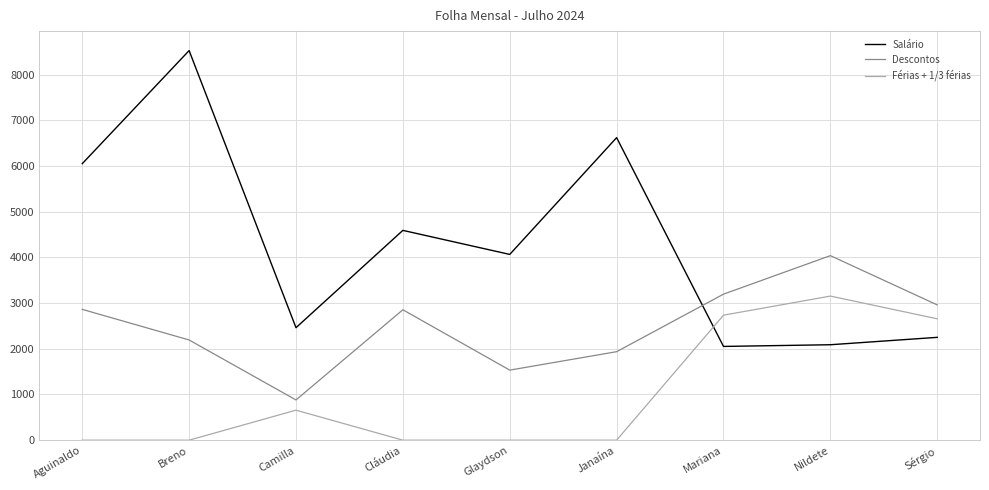

Is it true that Descontos equals 1532.9 at Glaydson?

True